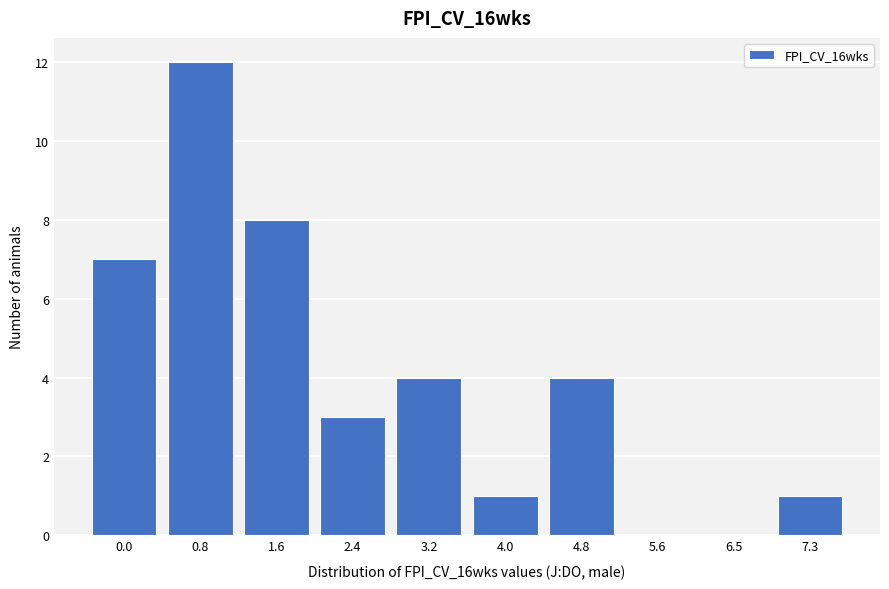

Reading left to right, what are all the values shown in this chart?

0.0=7	0.8=12	1.6=8	2.4=3	3.2=4	4.0=1	4.8=4	5.6=0	6.5=0	7.3=1